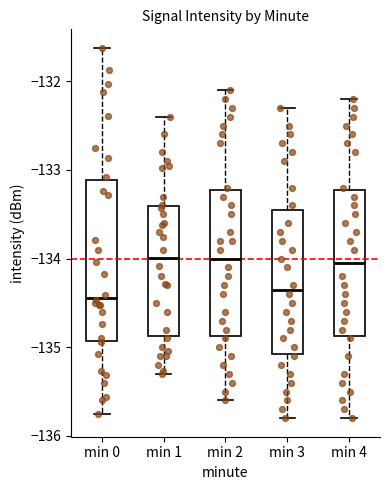

Where does the upper whisker of the box for min 3 end on the y-axis? The values are not printed on the chart, so give them approximately, as read against the axis.

-132.3